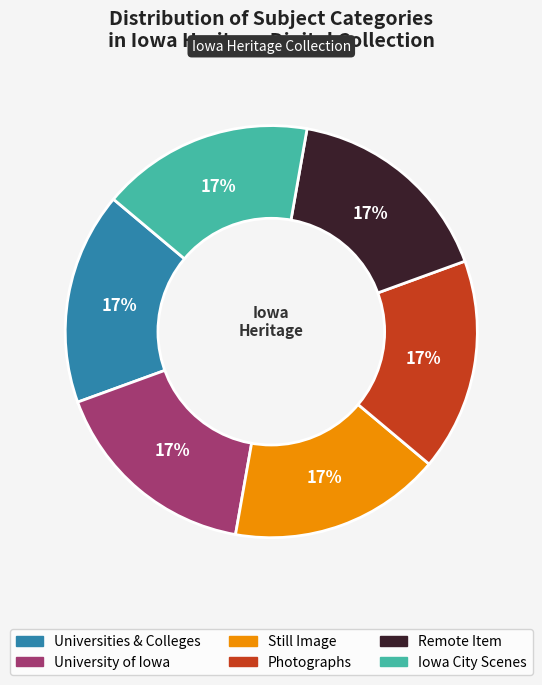

To the nearest percent, what is the average slice percentage?

17%